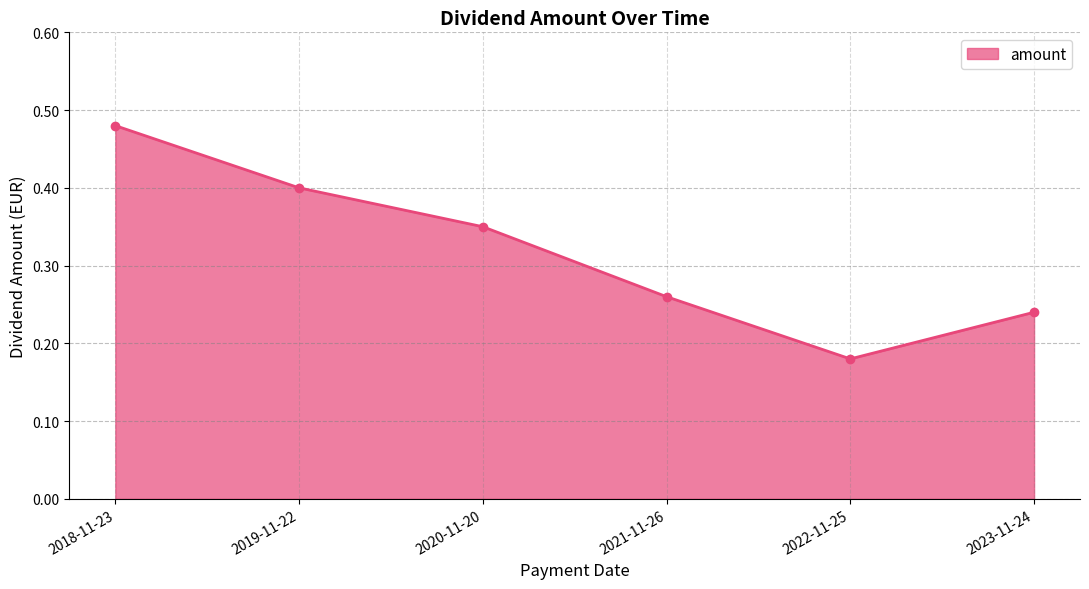

What is the sum of the values at 2019-11-22 and 2021-11-26?

0.7